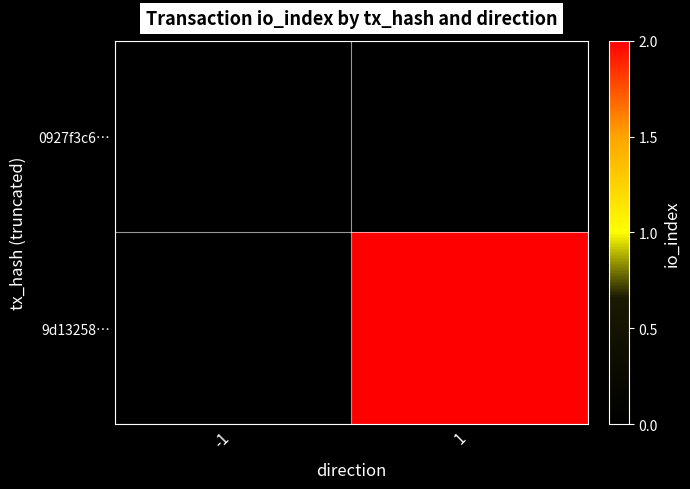

At 1, list the series in order from smallest to largest.

0927f3c6…, 9d13258…